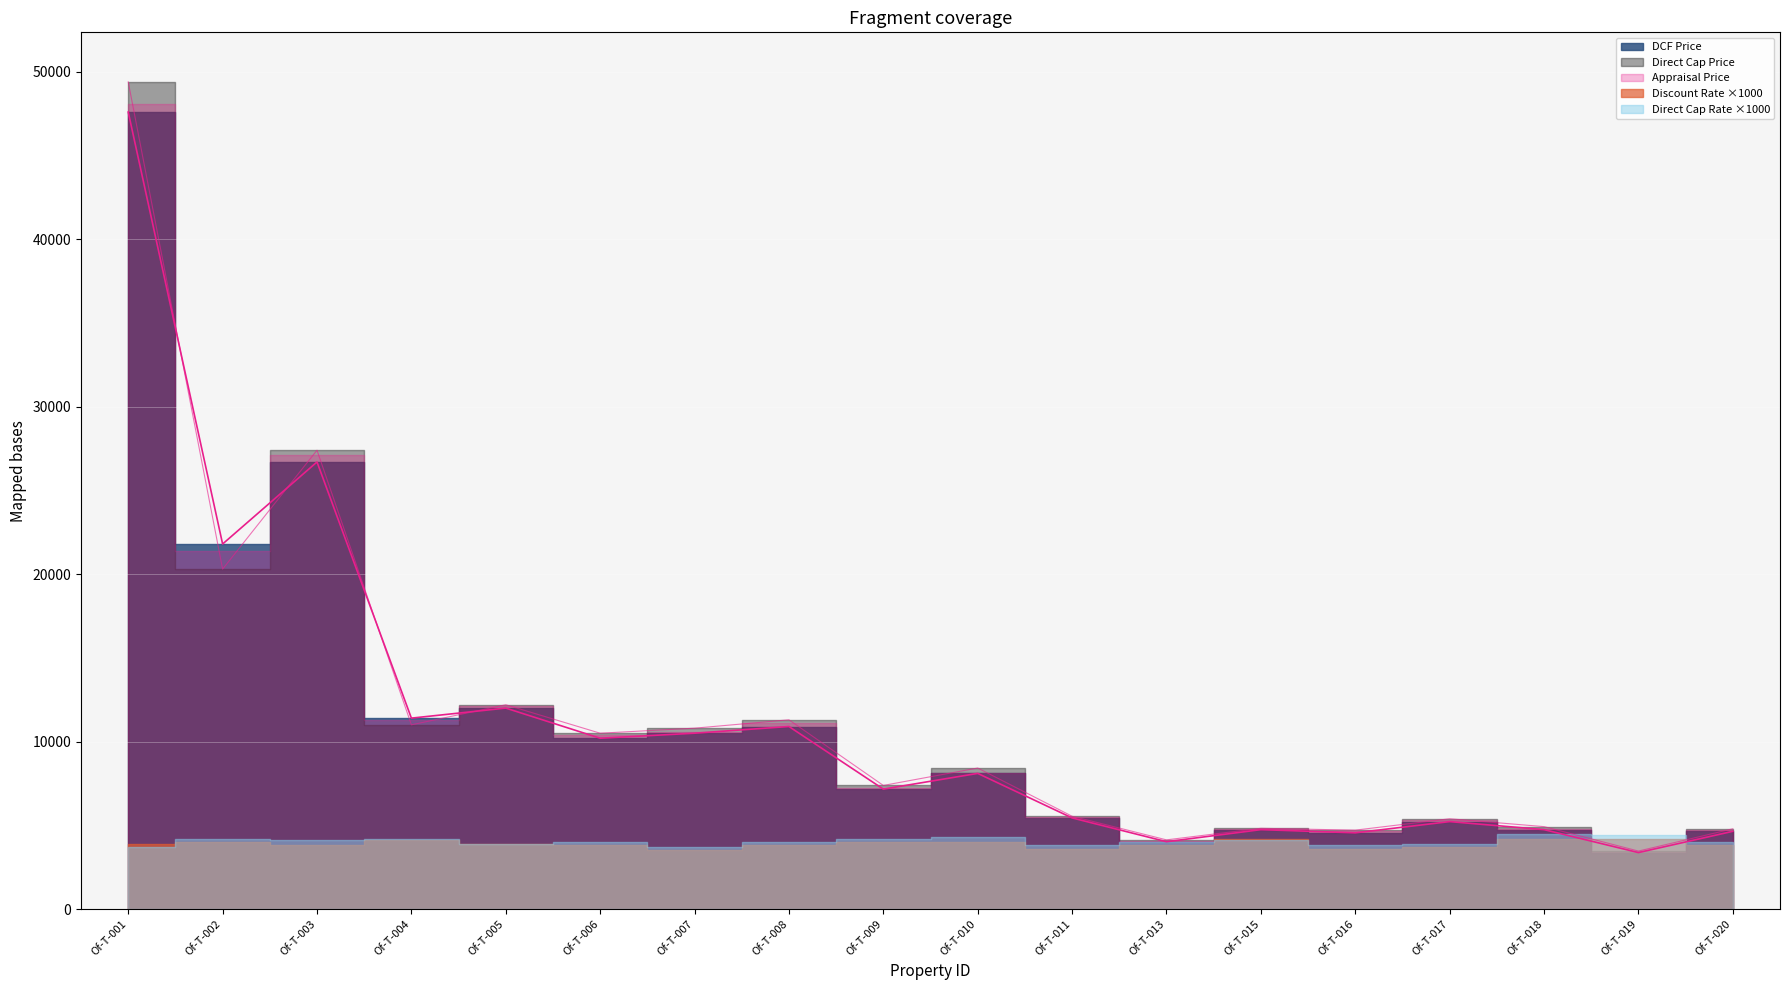

At which label is Appraisal Price closest to 25760?

Of-T-003